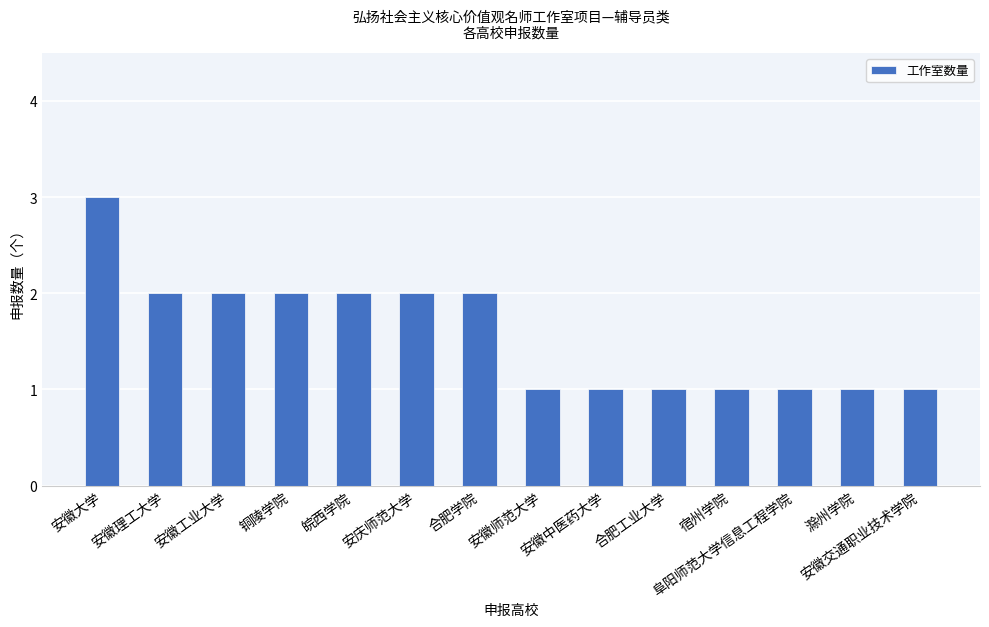

At which category does the chart reach its peak across all series?

安徽大学